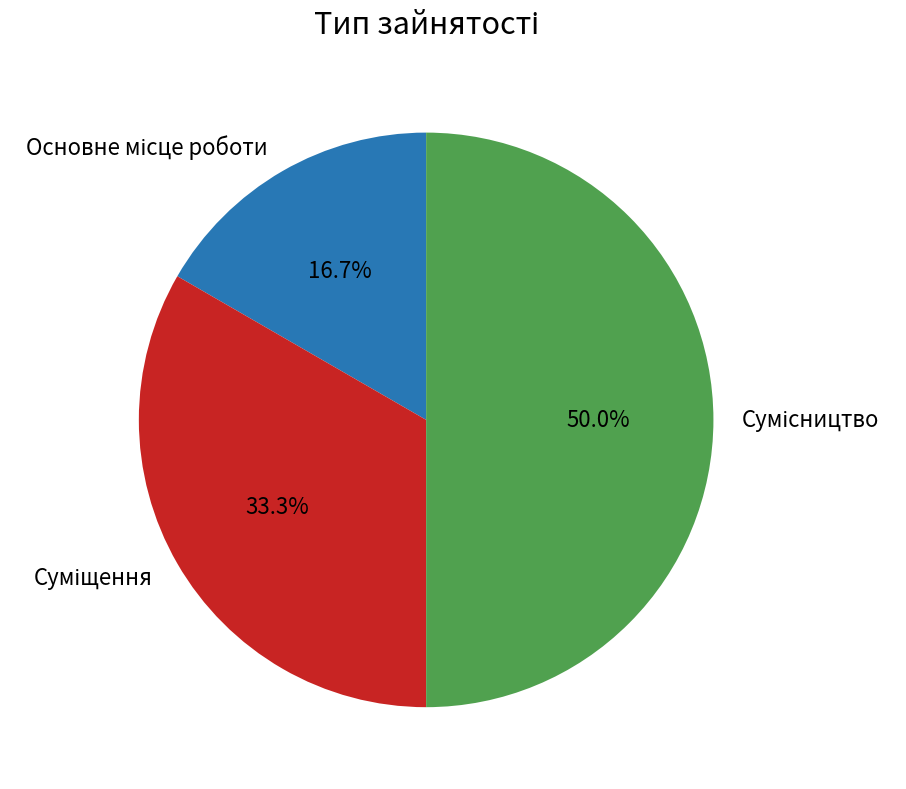

How many slices are in this pie chart?

3